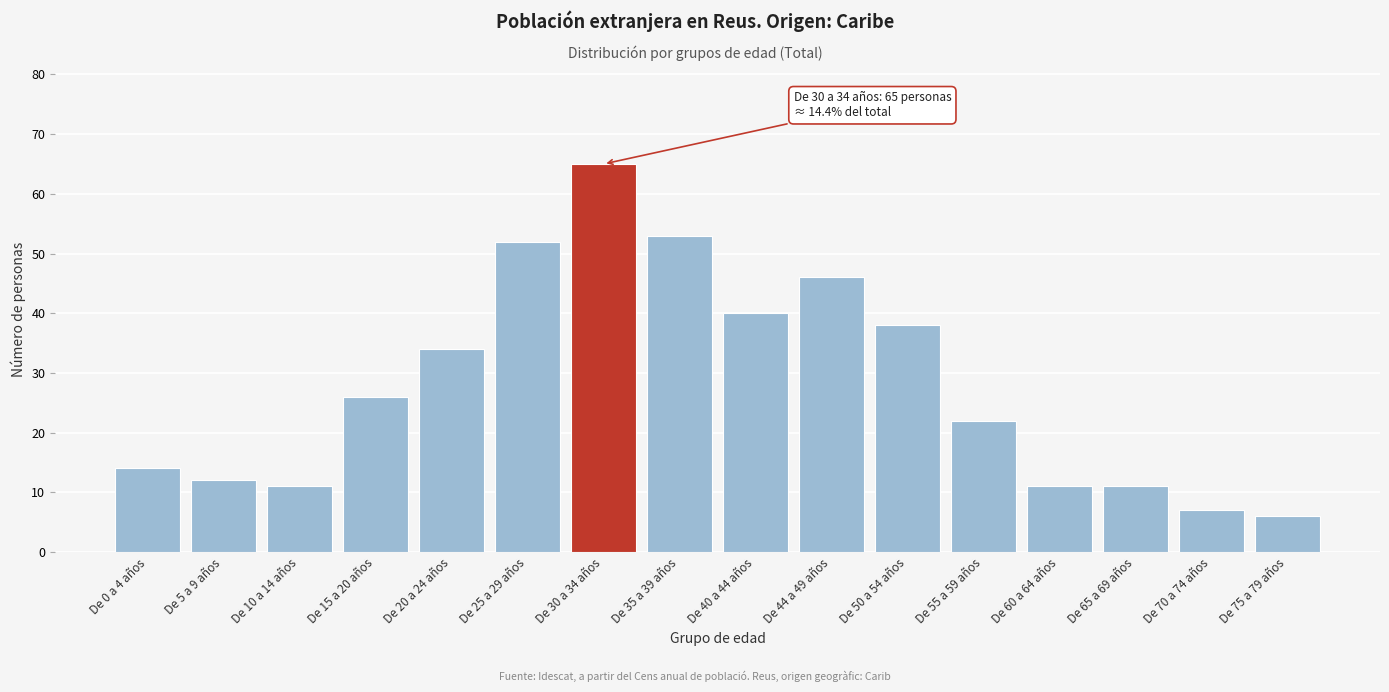

Reading left to right, extract all data points from this chart.

14	12	11	26	34	52	65	53	40	46	38	22	11	11	7	6